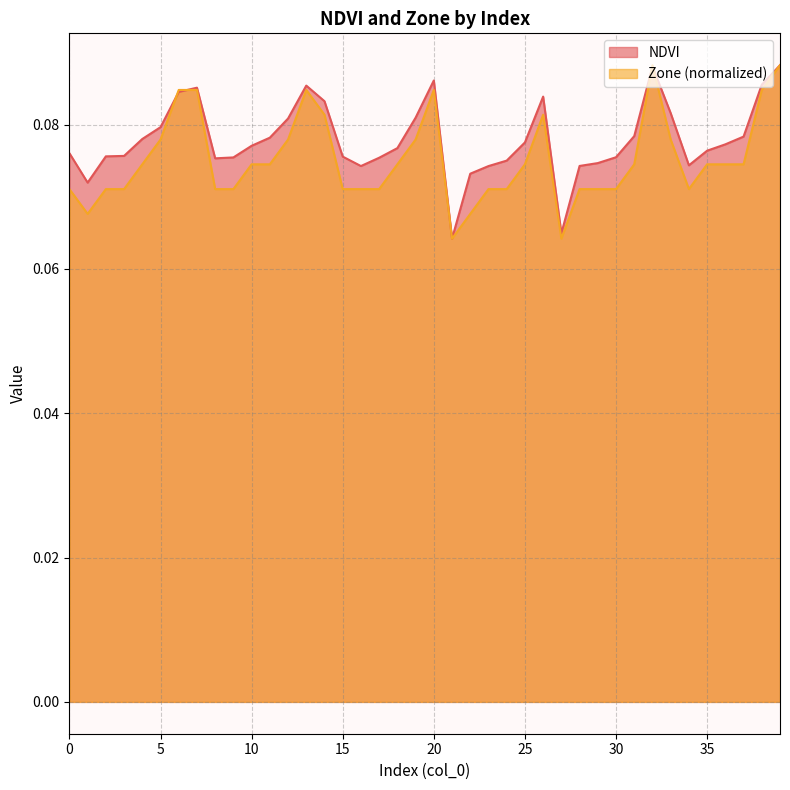

What are all the series names shown in the legend?

NDVI, Zone (normalized)